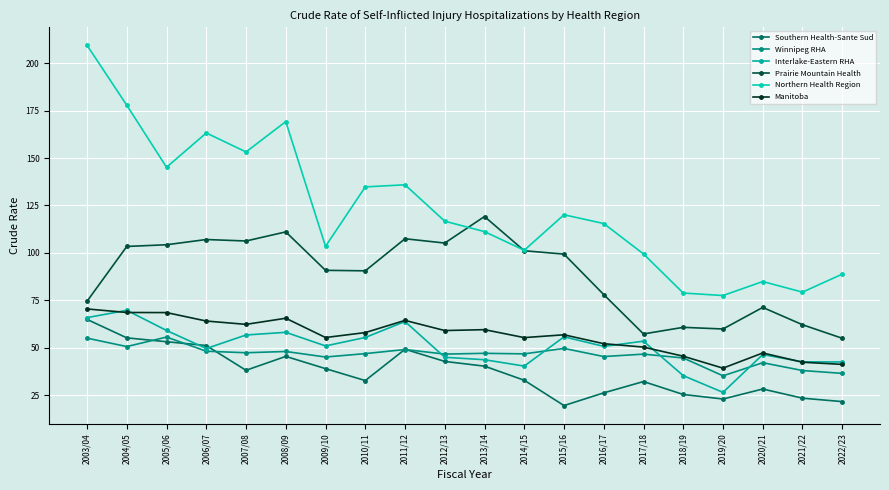

Which series changed the most between 2006/07 and 2007/08?

Southern Health-Sante Sud